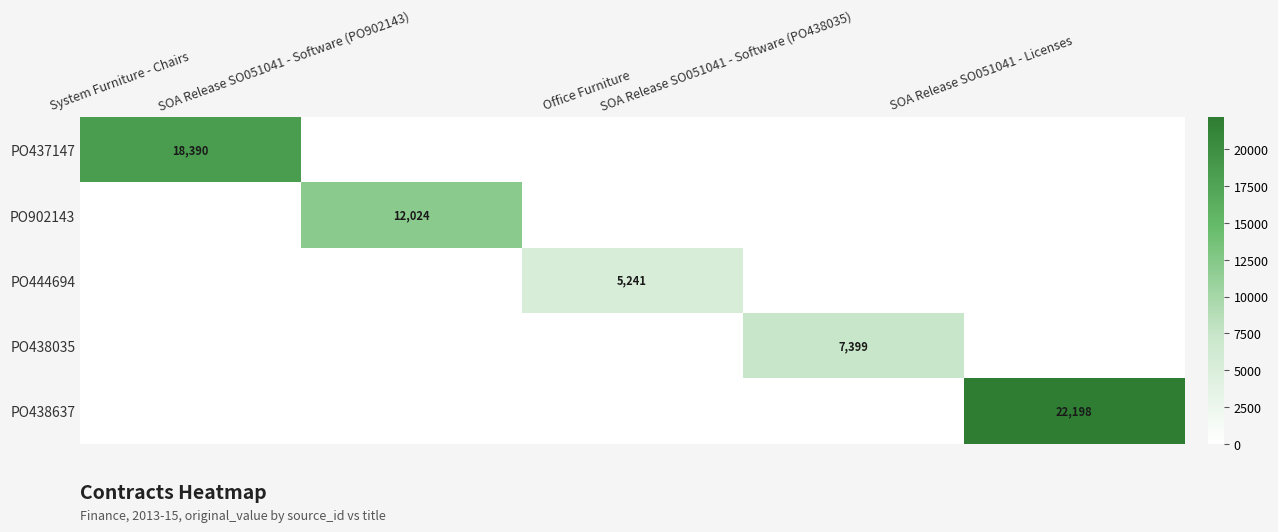

What is the total value across all series at Office Furniture?

5240.7